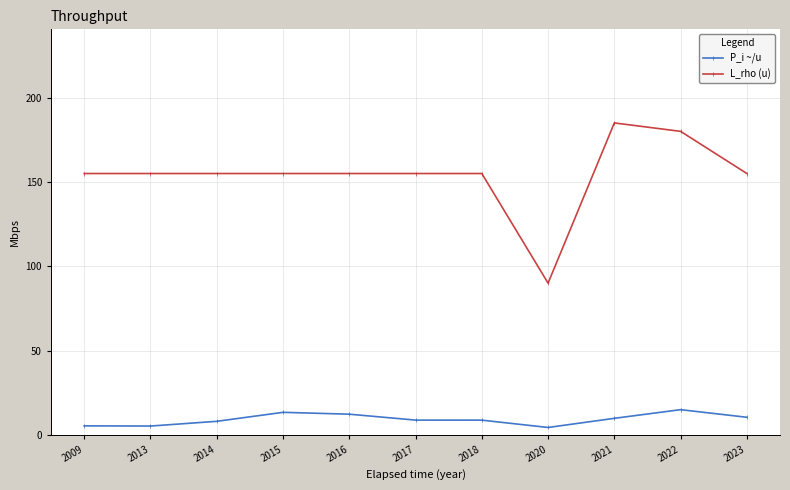

Which category has the lowest value in the L_rho (u) series?

2020